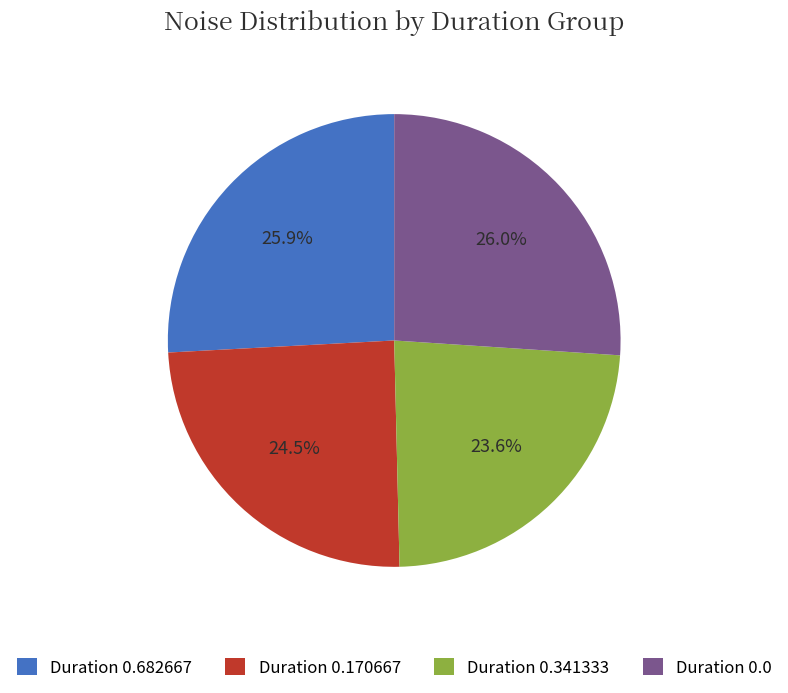

Does any single category account for the majority?

No